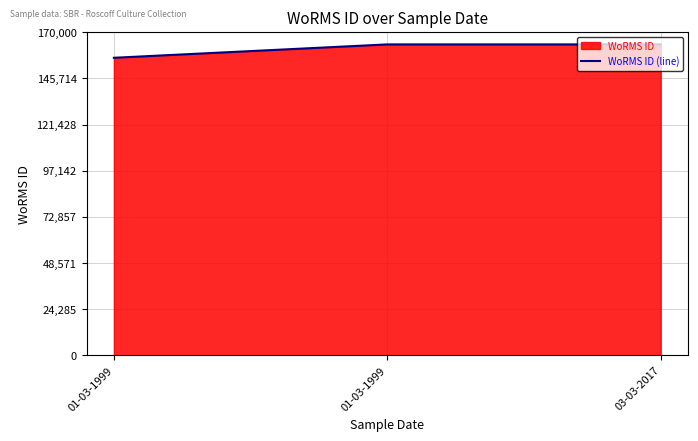

Is it true that the value at 03-03-2017 is 163646?

True